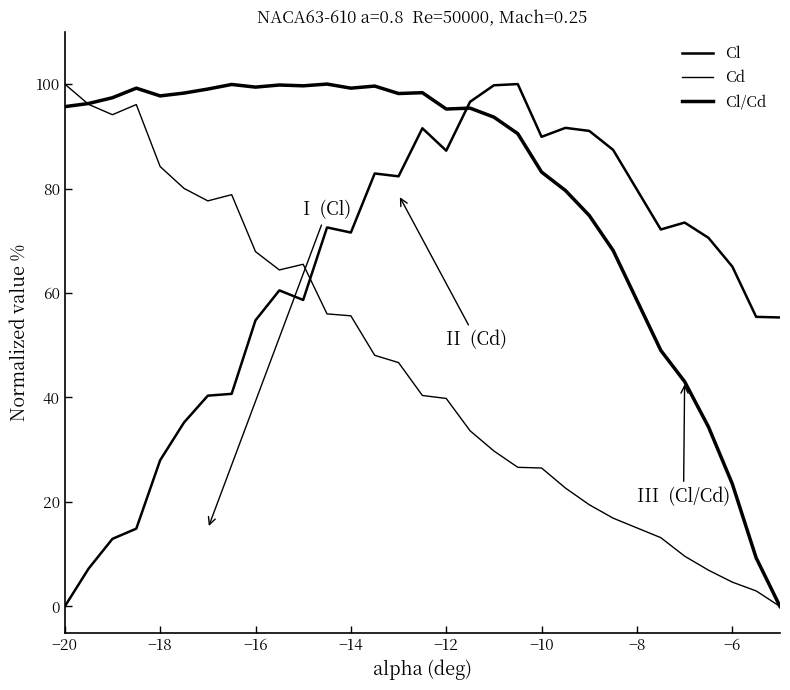

Reading left to right, extract all data points from this chart.

Cl: 0.0	7.3	12.9	14.9	28.0	35.2	40.4	40.7	54.8	60.5	58.7	72.6	71.6	82.9	82.3	91.5	87.3	96.6	99.8	100.0	89.9	91.6	91.0	87.4	72.2	73.5	70.6	65.1	55.4	55.3
Cd: 100.0	96.1	94.1	96.1	84.2	80.0	77.6	78.8	67.9	64.4	65.5	56.0	55.6	48.1	46.7	40.4	39.8	33.6	29.8	26.6	26.5	22.7	19.5	16.9	13.2	9.6	6.9	4.7	3.0	0.0
Cl/Cd: 95.7	96.3	97.4	99.2	97.7	98.3	99.0	99.9	99.4	99.8	99.7	100.0	99.2	99.6	98.2	98.4	95.2	95.4	93.7	90.5	83.2	79.6	74.8	68.2	49.0	43.0	34.4	23.5	9.3	0.0